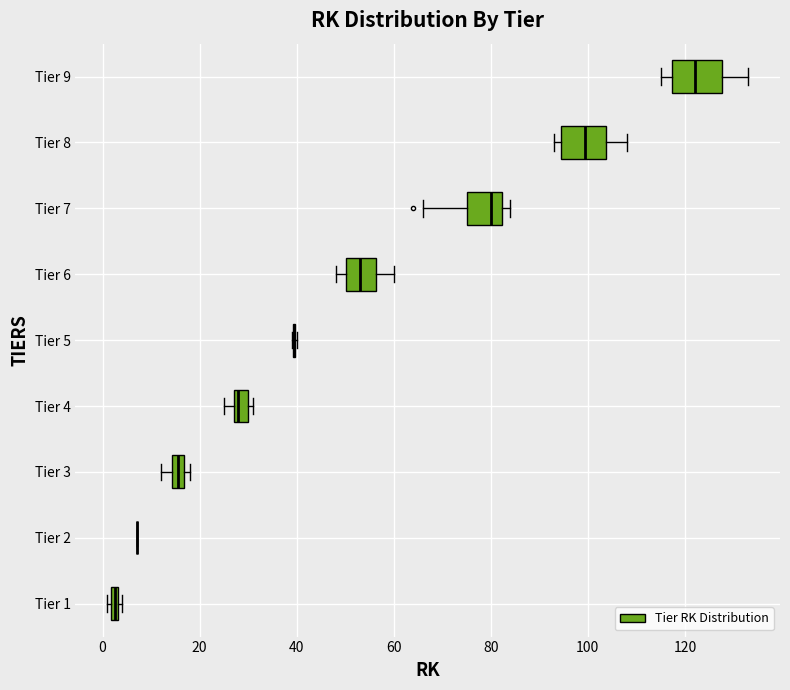

Where is the right edge of the box for Tier 8 on the x-axis? The values are not printed on the chart, so give them approximately, as read against the axis.

104